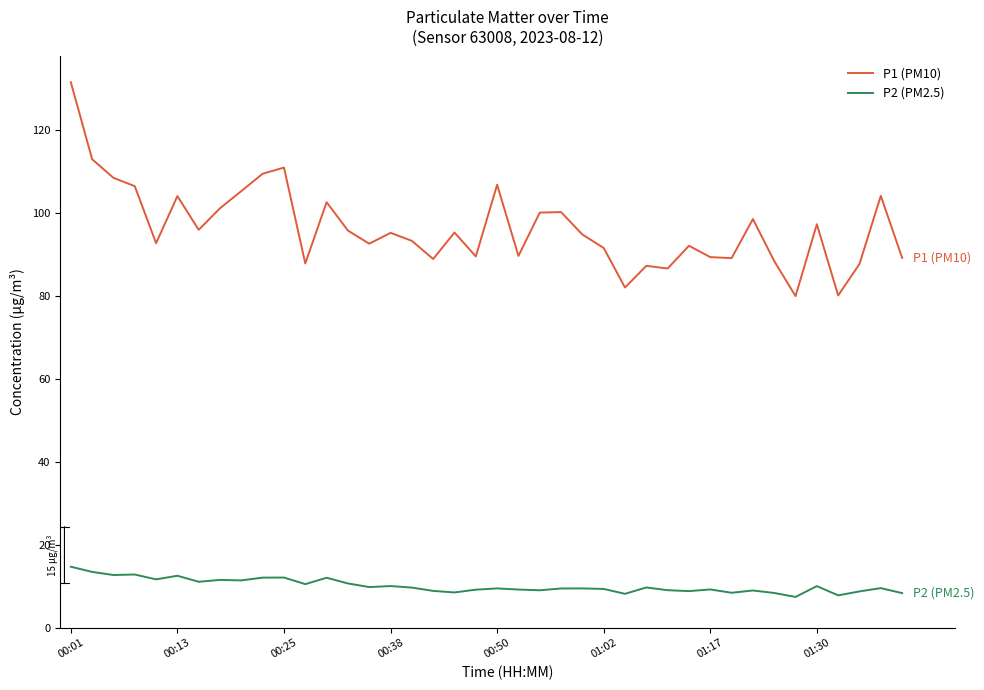

Rank the series by their maximum value, from lowest to highest.

P2 (PM2.5), P1 (PM10)